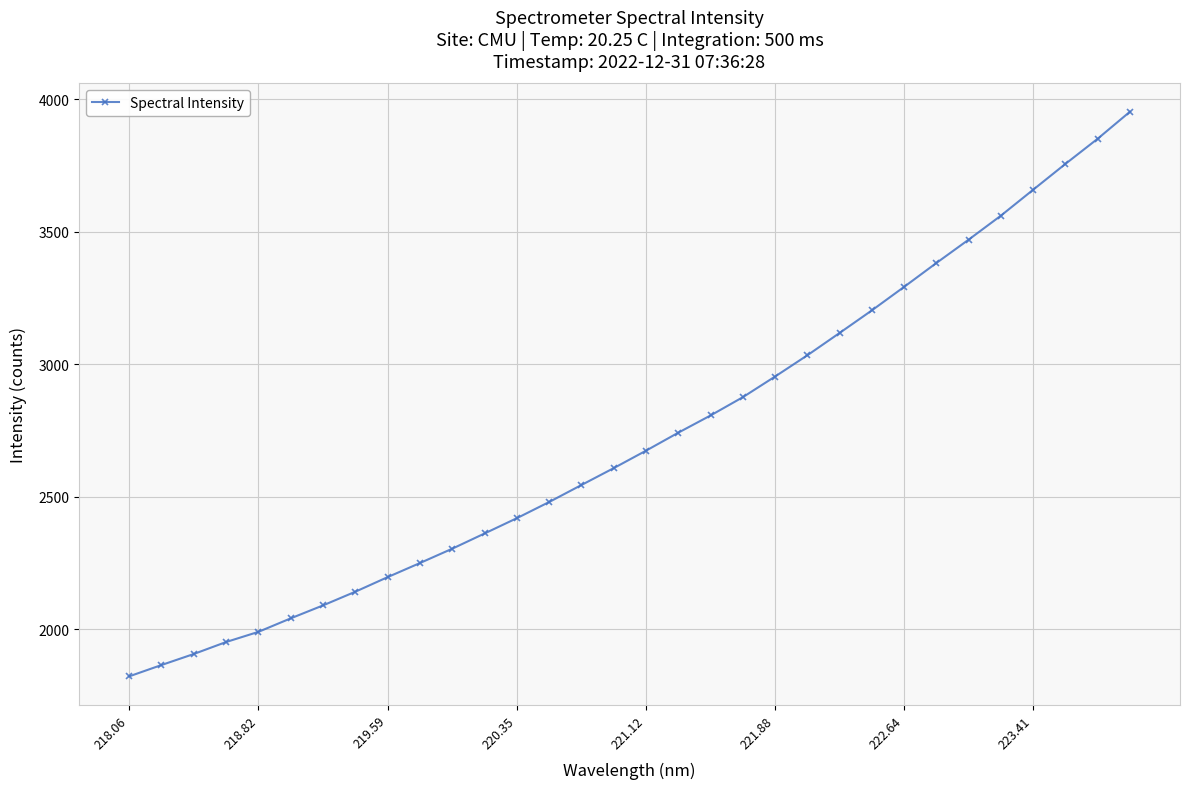

True or false: the data has more than 2 interior local peaks.

False